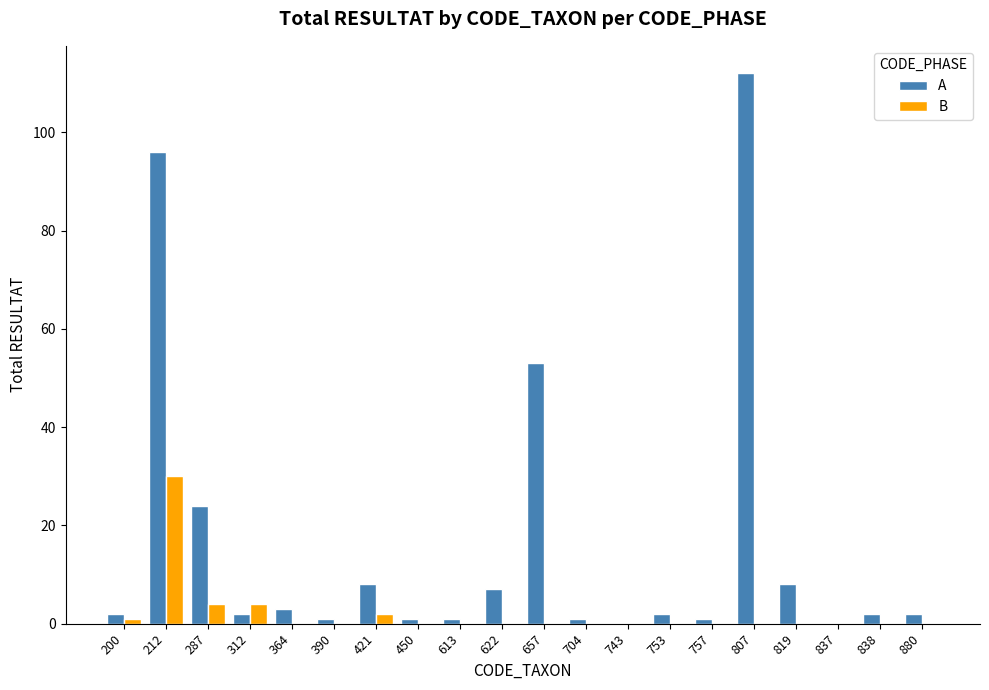

What is the sum of all A values?

326